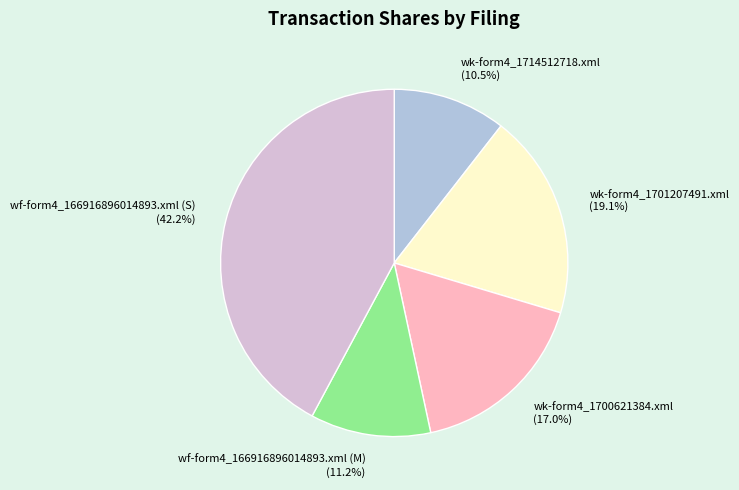

Is there a majority slice in this chart?

No